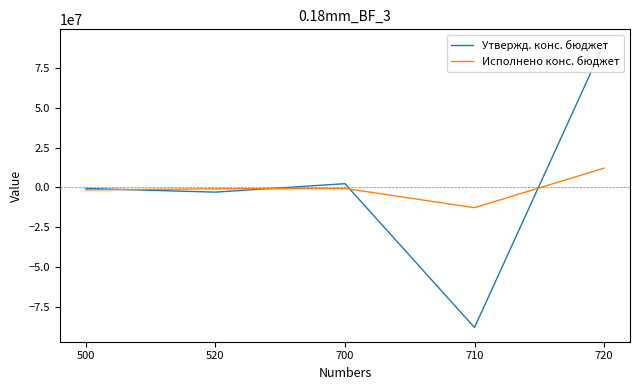

What is the total value across all series at 520?

-3900000.0